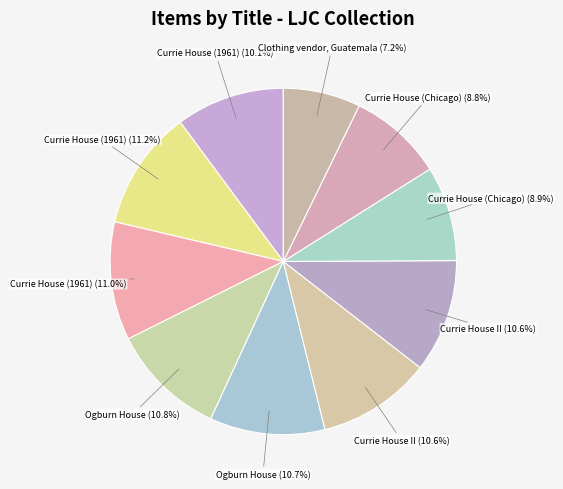

How many slices are in this pie chart?

10